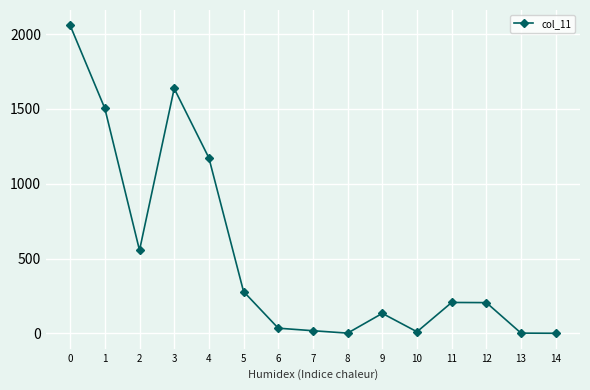

Between 13 and 3, which is larger?

3